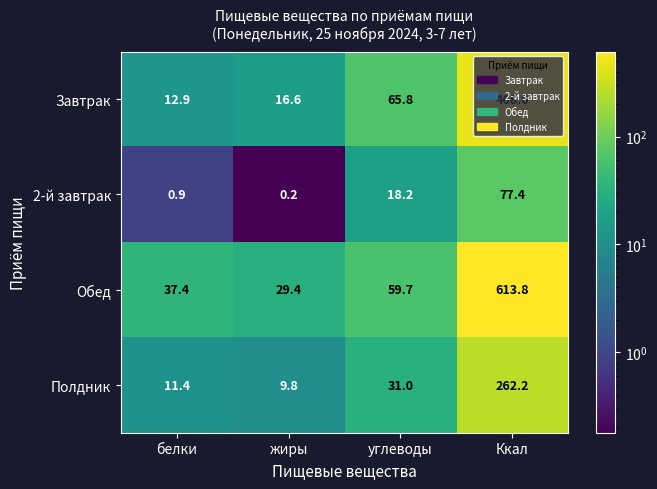

The Обед series shows 30.9 at углеводы. True or false?

False